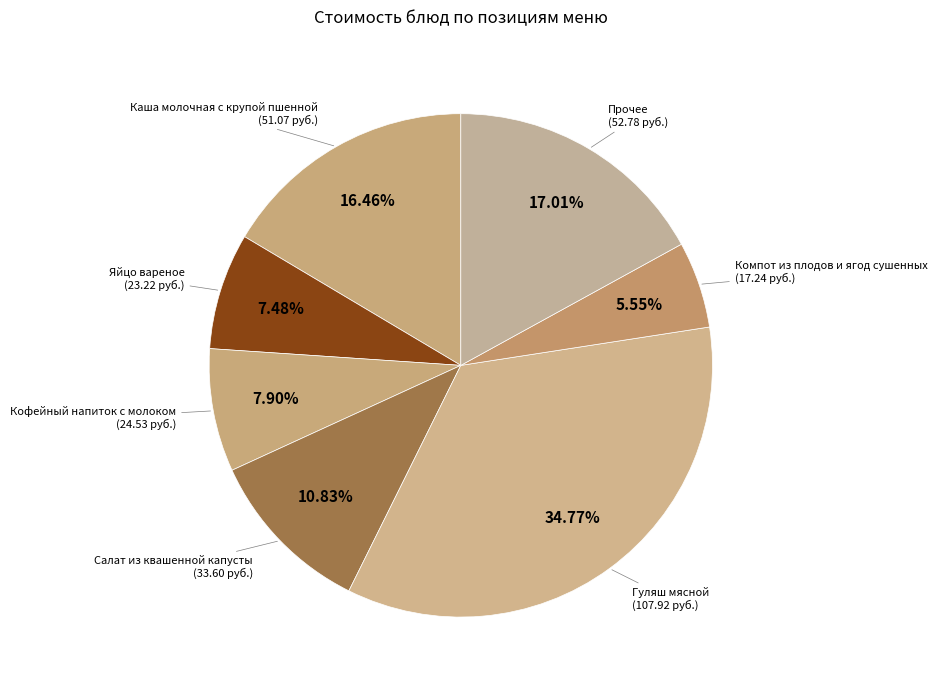

How many slices are in this pie chart?

7